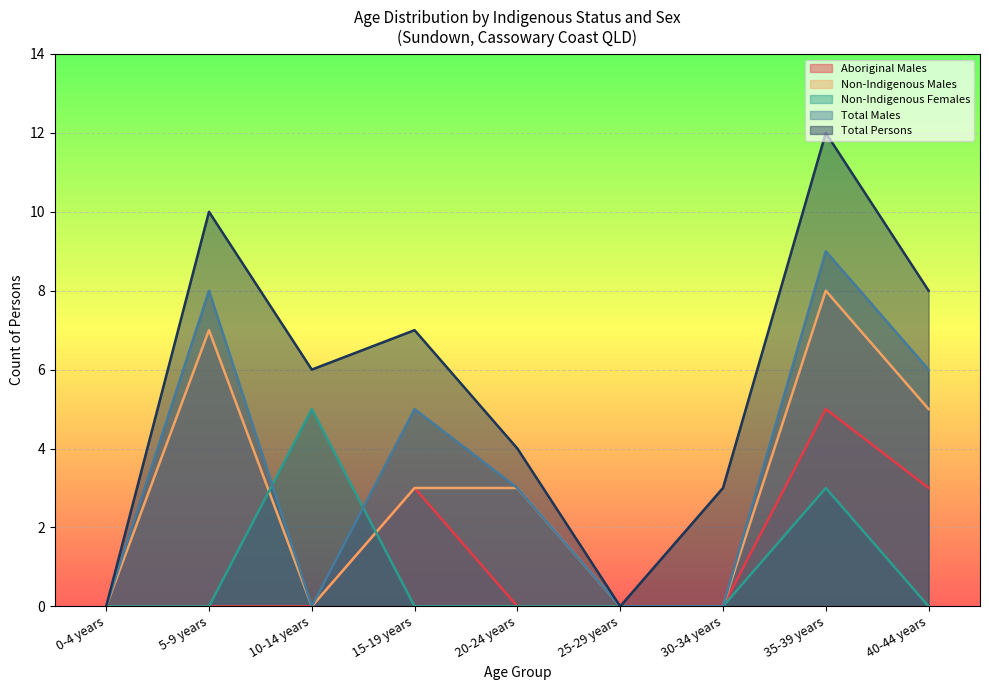

How many Non-Indigenous Males values are between 0 and 5?

7